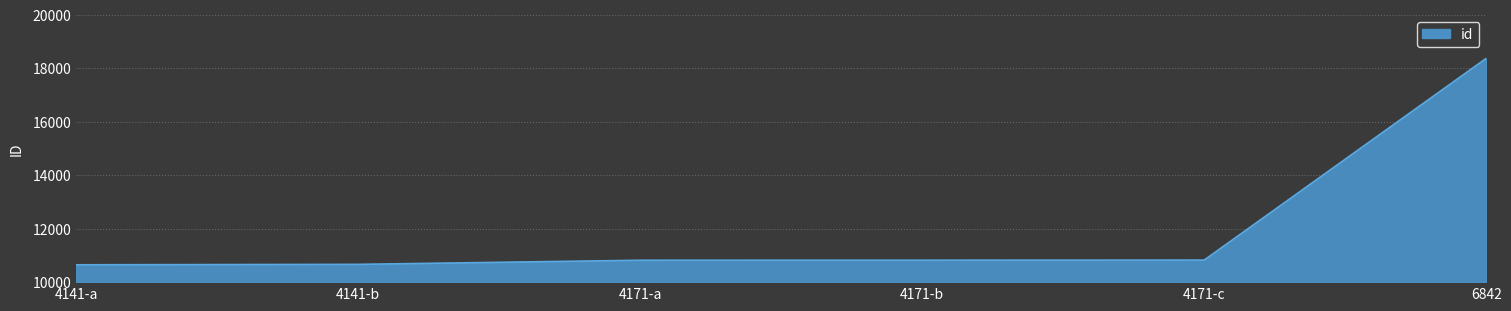

What is the smallest value displayed?

10649